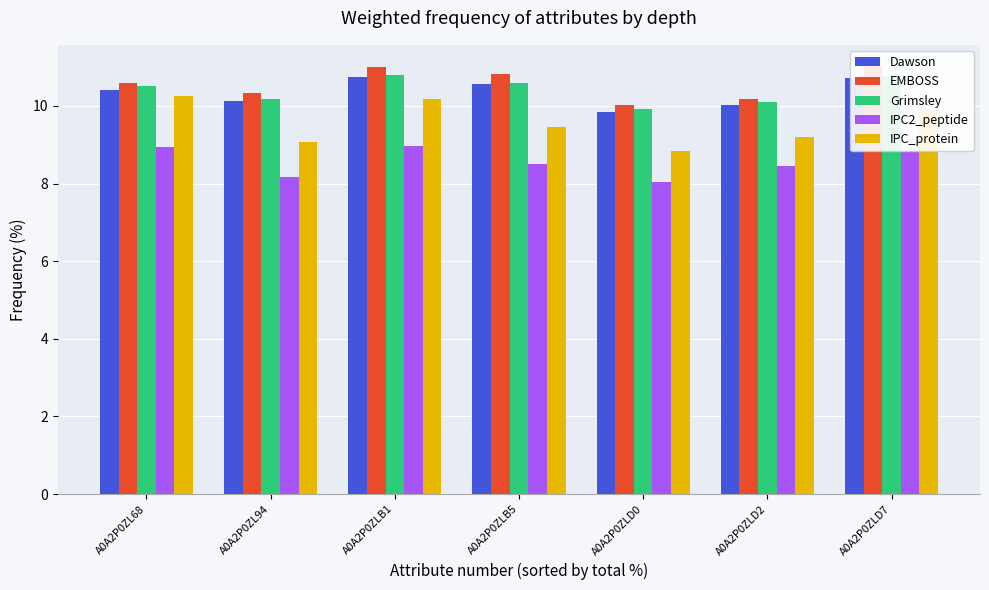

Reading left to right, list all the values displayed in this chart.

Dawson: A0A2P0ZL68=10.4	A0A2P0ZL94=10.1	A0A2P0ZLB1=10.7	A0A2P0ZLB5=10.6	A0A2P0ZLD0=9.9	A0A2P0ZLD2=10.0	A0A2P0ZLD7=10.7
EMBOSS: A0A2P0ZL68=10.6	A0A2P0ZL94=10.3	A0A2P0ZLB1=11.0	A0A2P0ZLB5=10.8	A0A2P0ZLD0=10.0	A0A2P0ZLD2=10.2	A0A2P0ZLD7=11.0
Grimsley: A0A2P0ZL68=10.5	A0A2P0ZL94=10.2	A0A2P0ZLB1=10.8	A0A2P0ZLB5=10.6	A0A2P0ZLD0=9.9	A0A2P0ZLD2=10.1	A0A2P0ZLD7=10.8
IPC2_peptide: A0A2P0ZL68=8.9	A0A2P0ZL94=8.2	A0A2P0ZLB1=9.0	A0A2P0ZLB5=8.5	A0A2P0ZLD0=8.0	A0A2P0ZLD2=8.5	A0A2P0ZLD7=8.8
IPC_protein: A0A2P0ZL68=10.2	A0A2P0ZL94=9.1	A0A2P0ZLB1=10.2	A0A2P0ZLB5=9.5	A0A2P0ZLD0=8.8	A0A2P0ZLD2=9.2	A0A2P0ZLD7=9.9